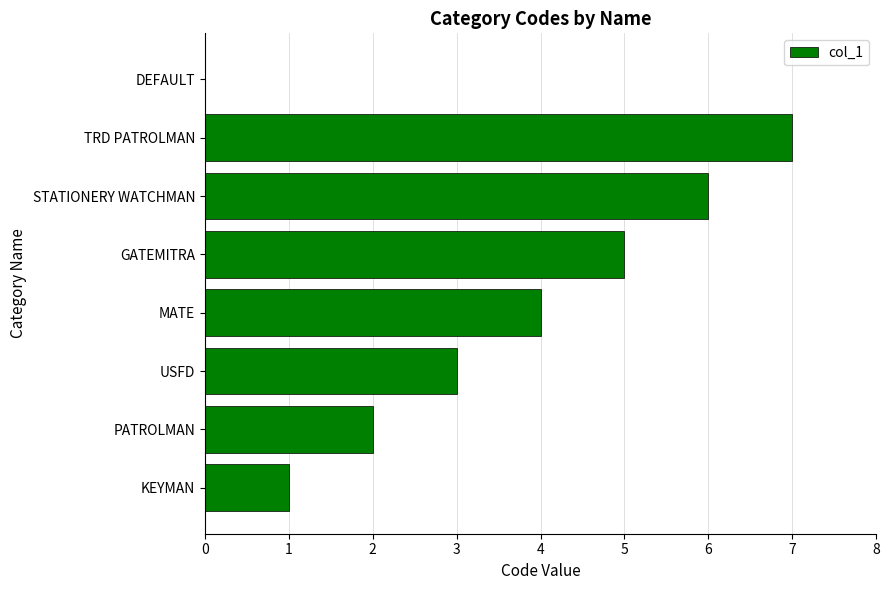

True or false: the data shows 7 at TRD PATROLMAN.

True